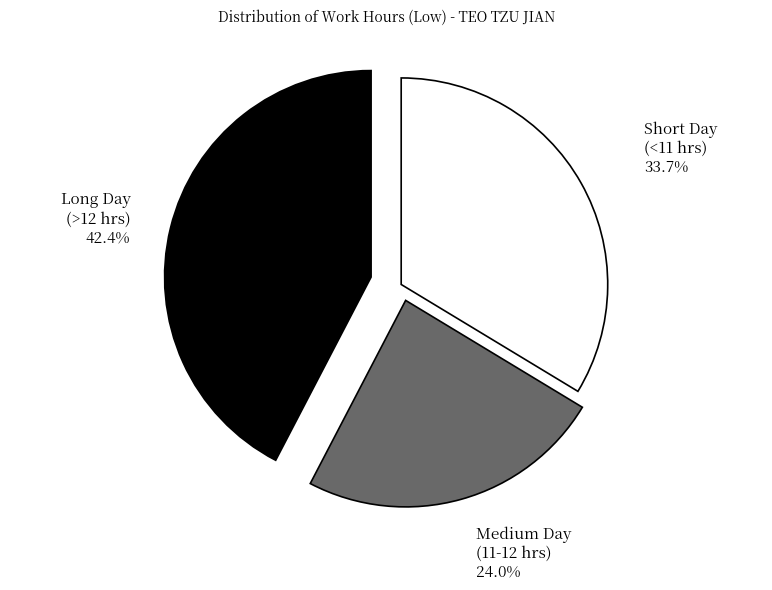

Count the number of slices in the pie.

3